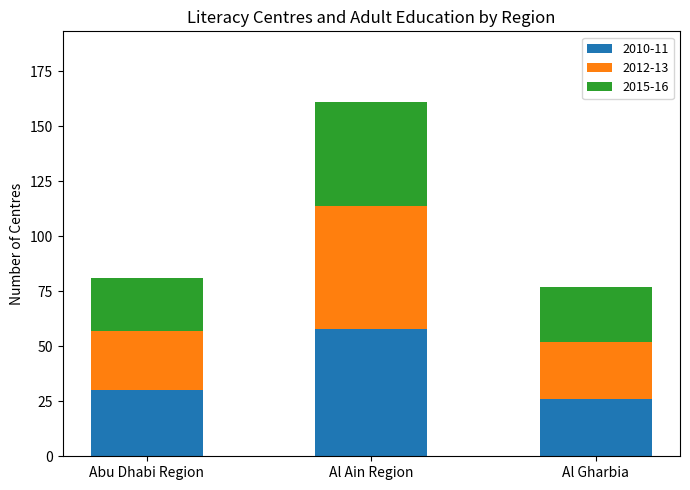

Count the number of data series in this chart.

3